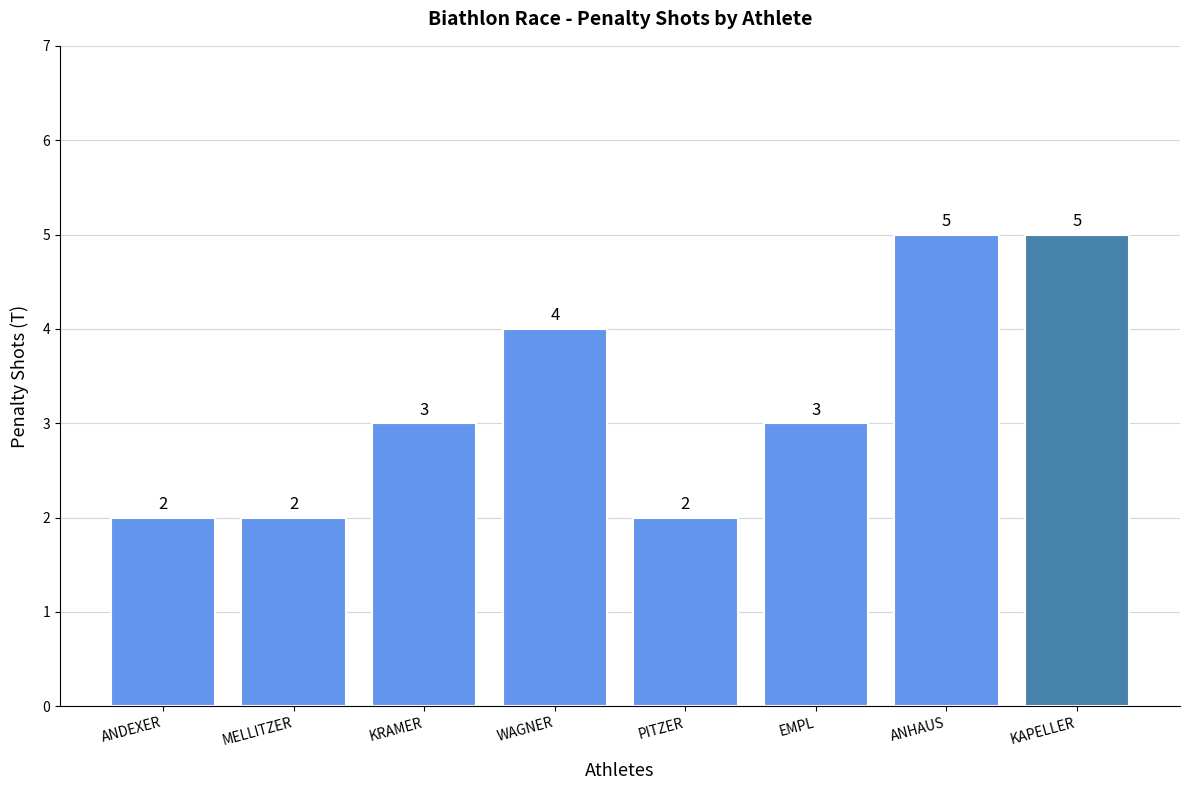

The value at MELLITZER is 1. True or false?

False